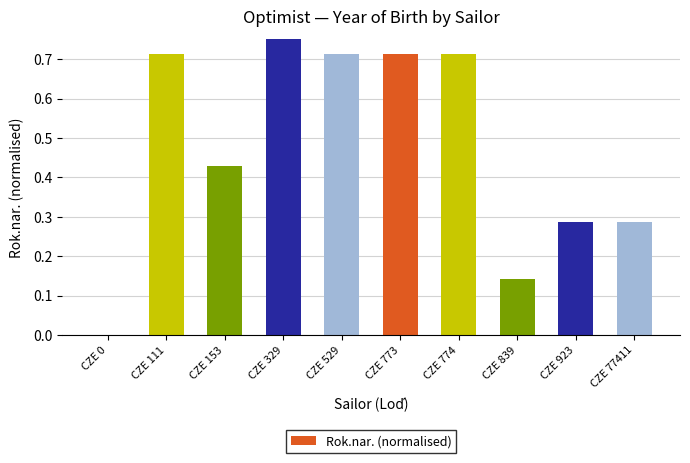

Which category has the highest value across all series?

CZE 329